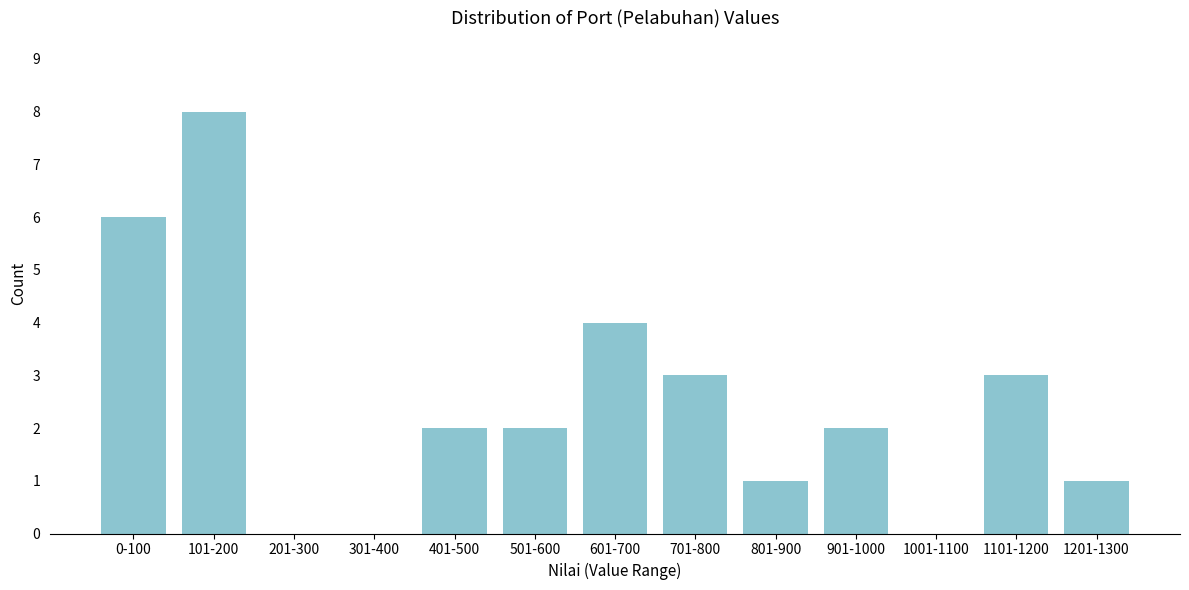

Reading left to right, extract all data points from this chart.

0-100=6	101-200=8	201-300=0	301-400=0	401-500=2	501-600=2	601-700=4	701-800=3	801-900=1	901-1000=2	1001-1100=0	1101-1200=3	1201-1300=1